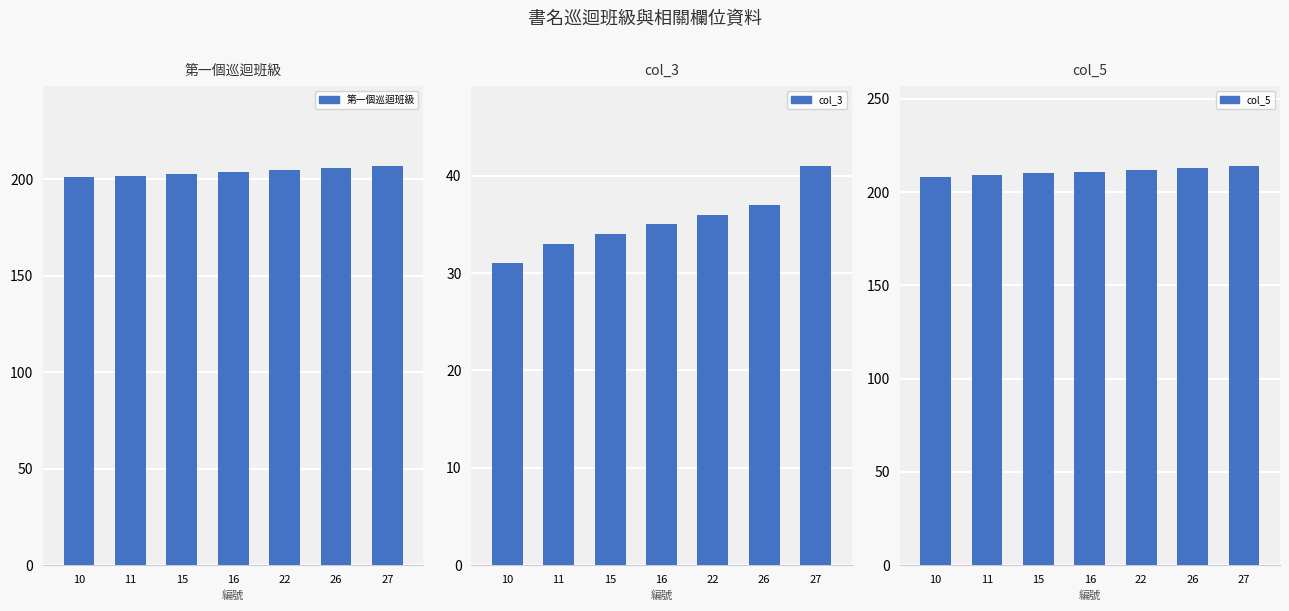

Rank the categories by col_3 value from lowest to highest.

10, 11, 15, 16, 22, 26, 27